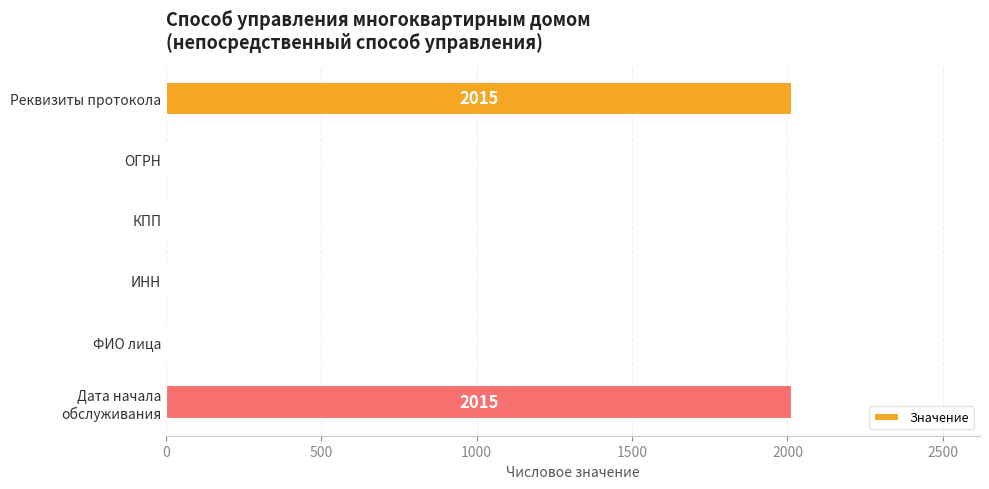

True or false: the data shows -1311 at ИНН.

False